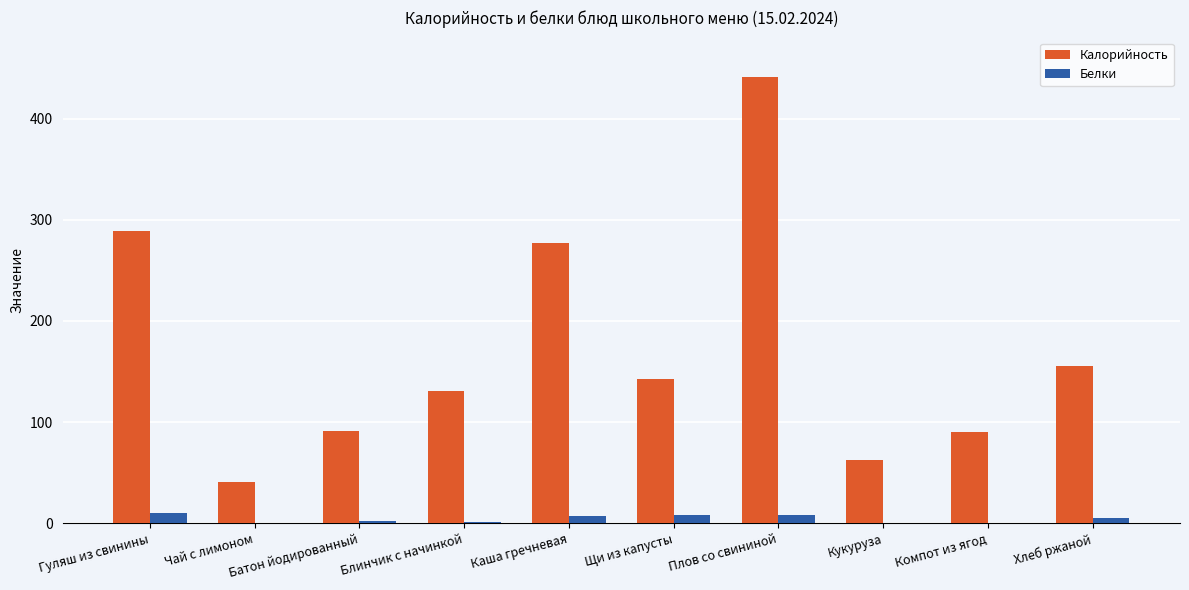

Which series changed the most between Щи из капусты and Кукуруза?

Калорийность